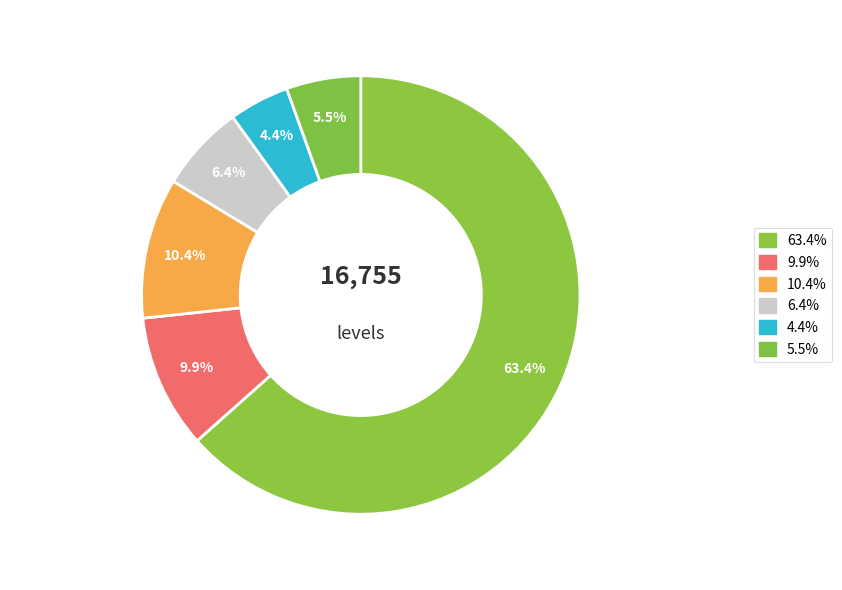

How many segments does this pie chart have?

6